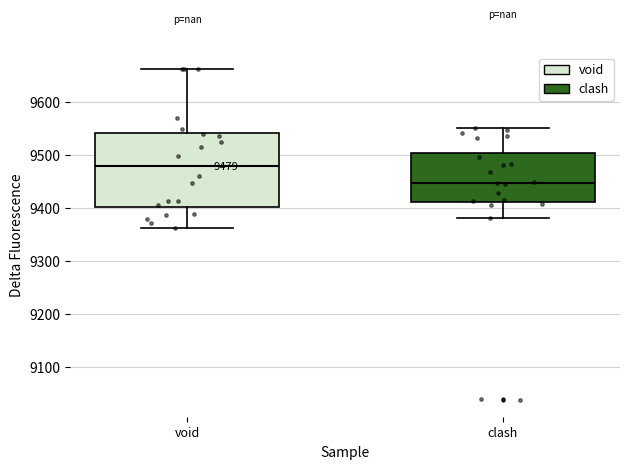

Which box's median line is the highest?

void